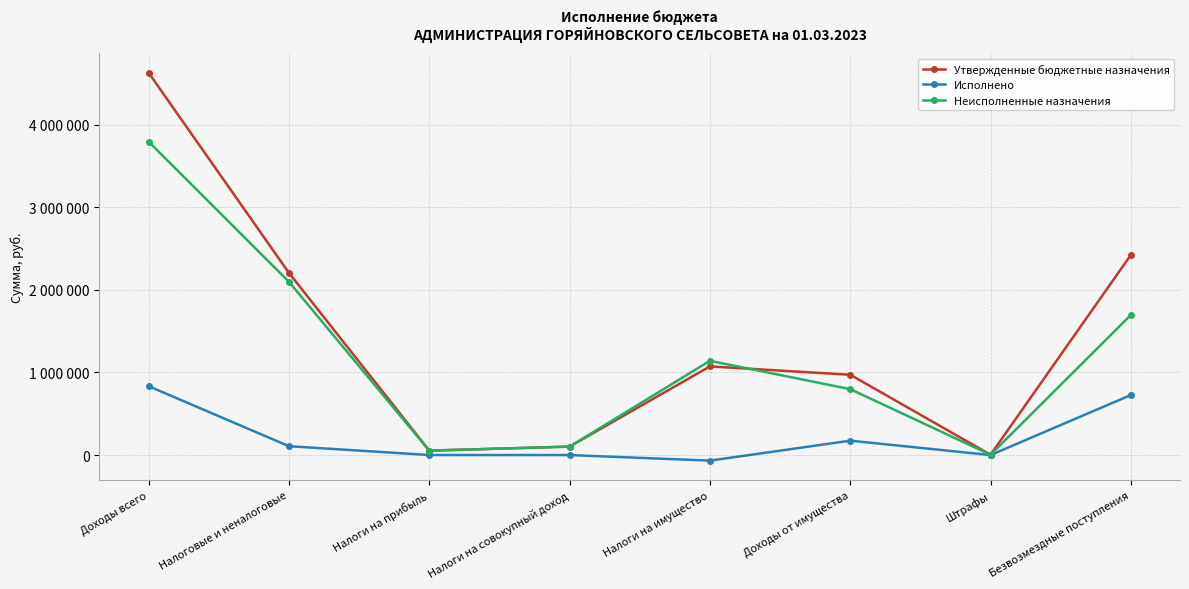

What is the difference between the highest and lowest values at Налоги на прибыль?

53287.8